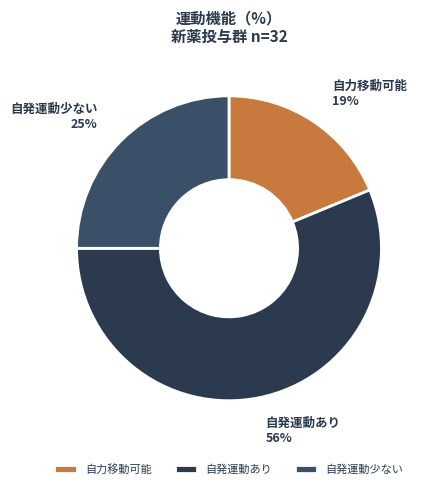

Is it true that 自力移動可能 is 19% of the pie?

True